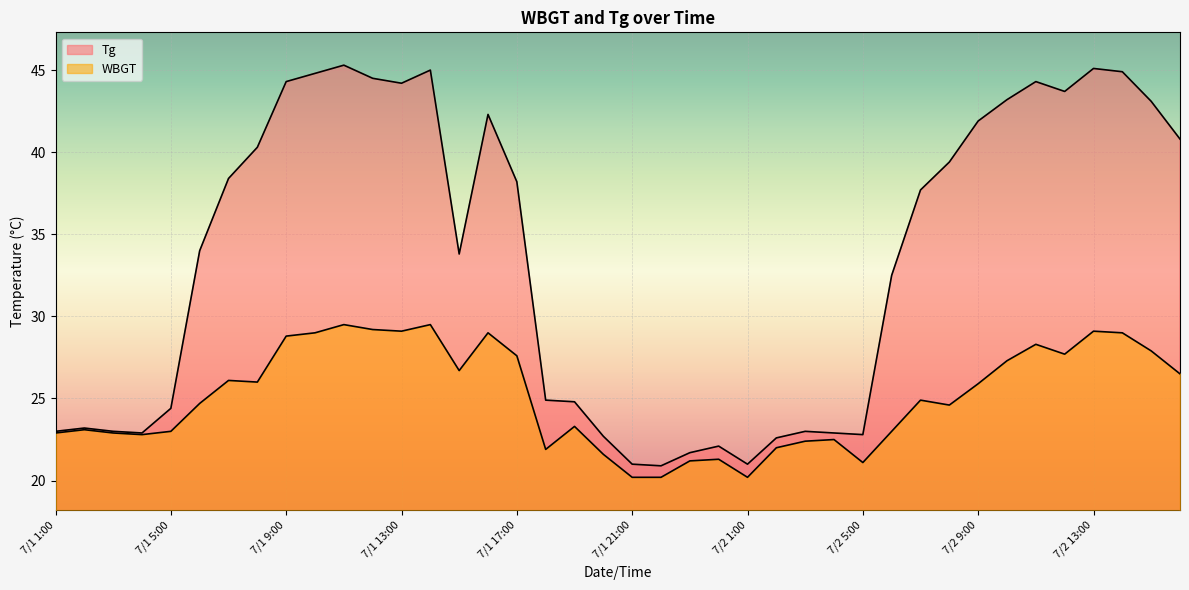

What is the value of the Tg point at the 35th from the left?

44.3